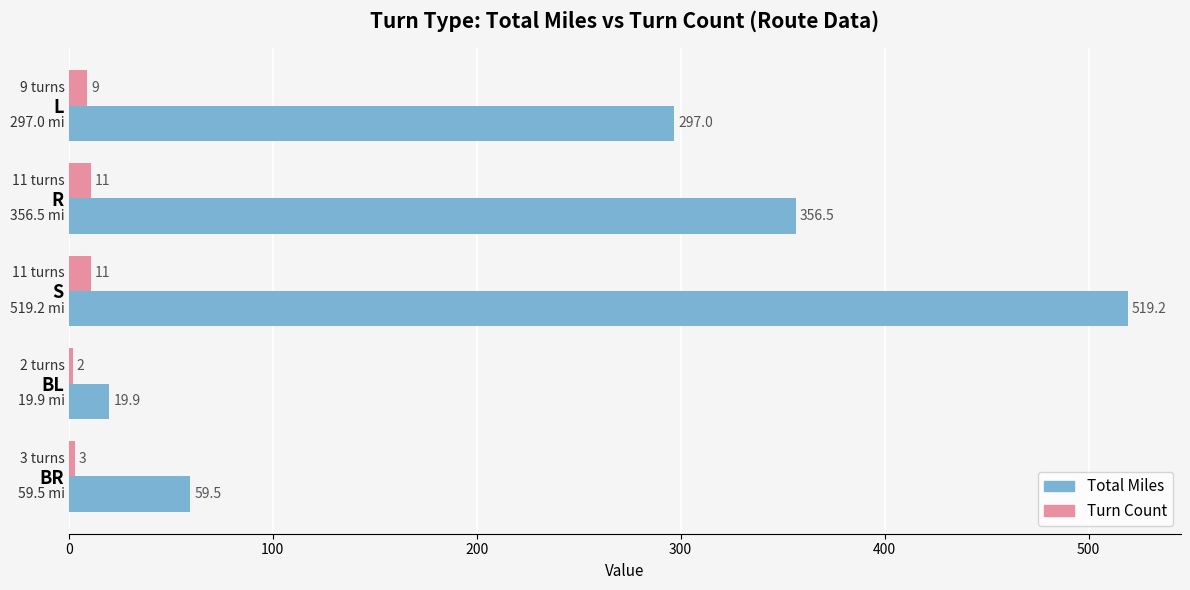

What is the lowest value of the Total Miles series?

19.9